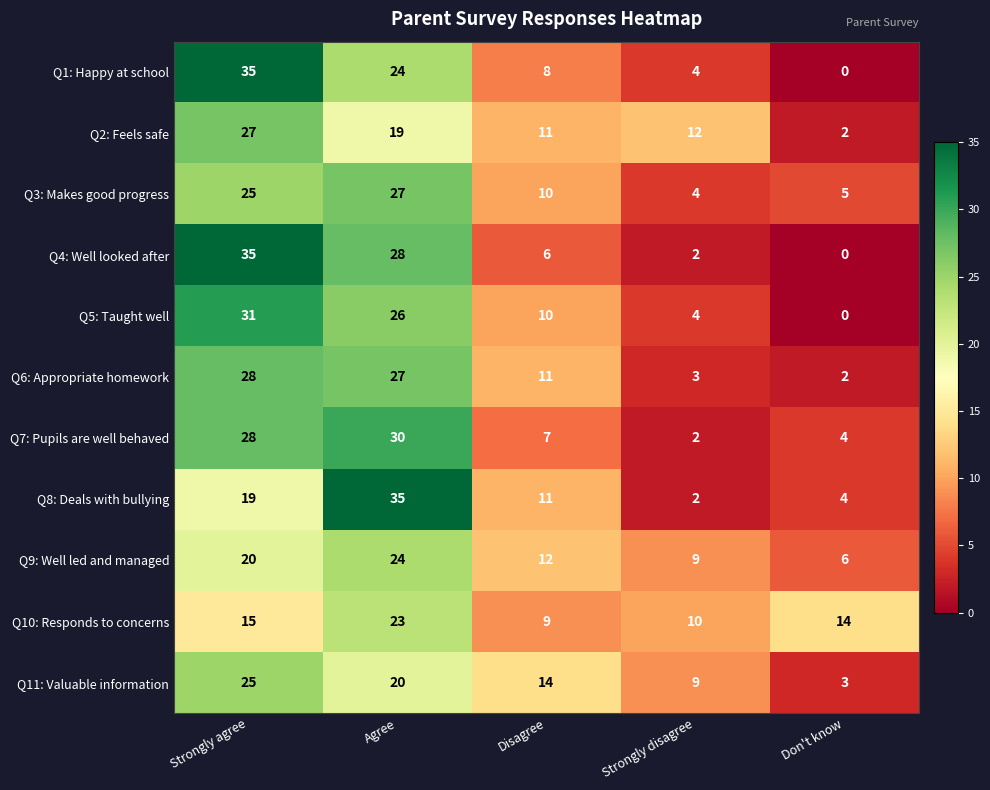

What is the average value of the Q3: Makes good progress series?

14